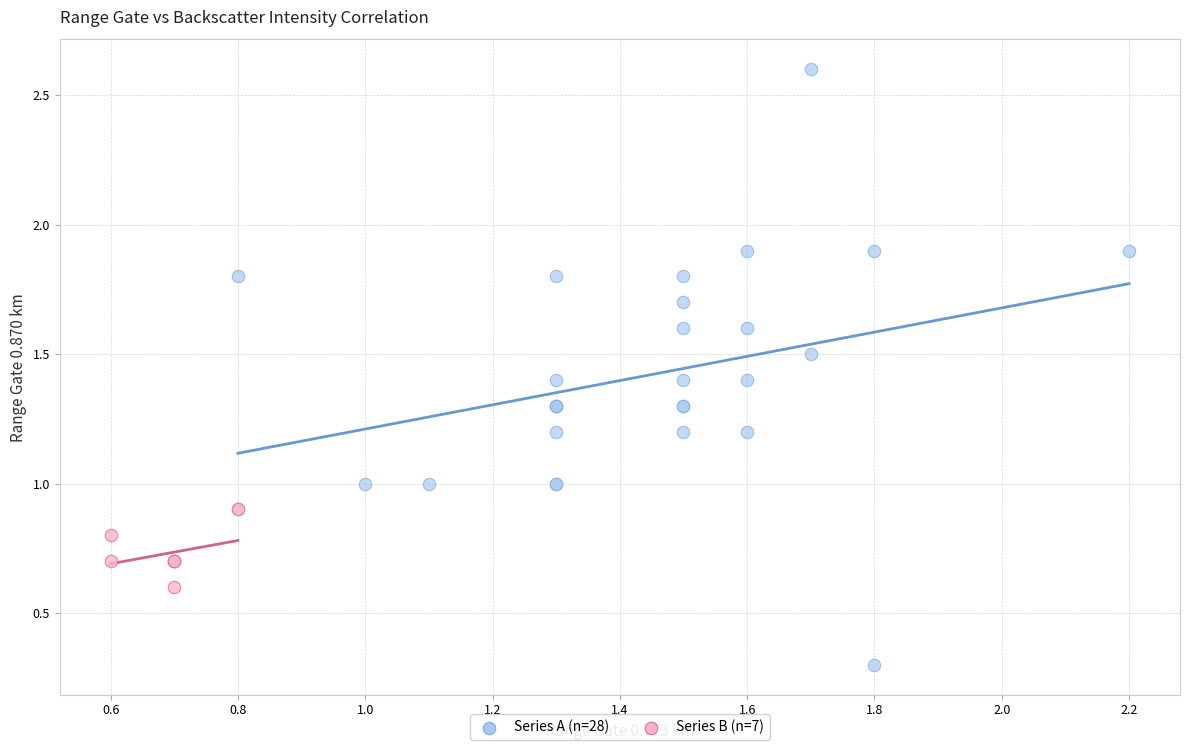

Which series reaches the maximum Y coordinate?

Series A (n=28)